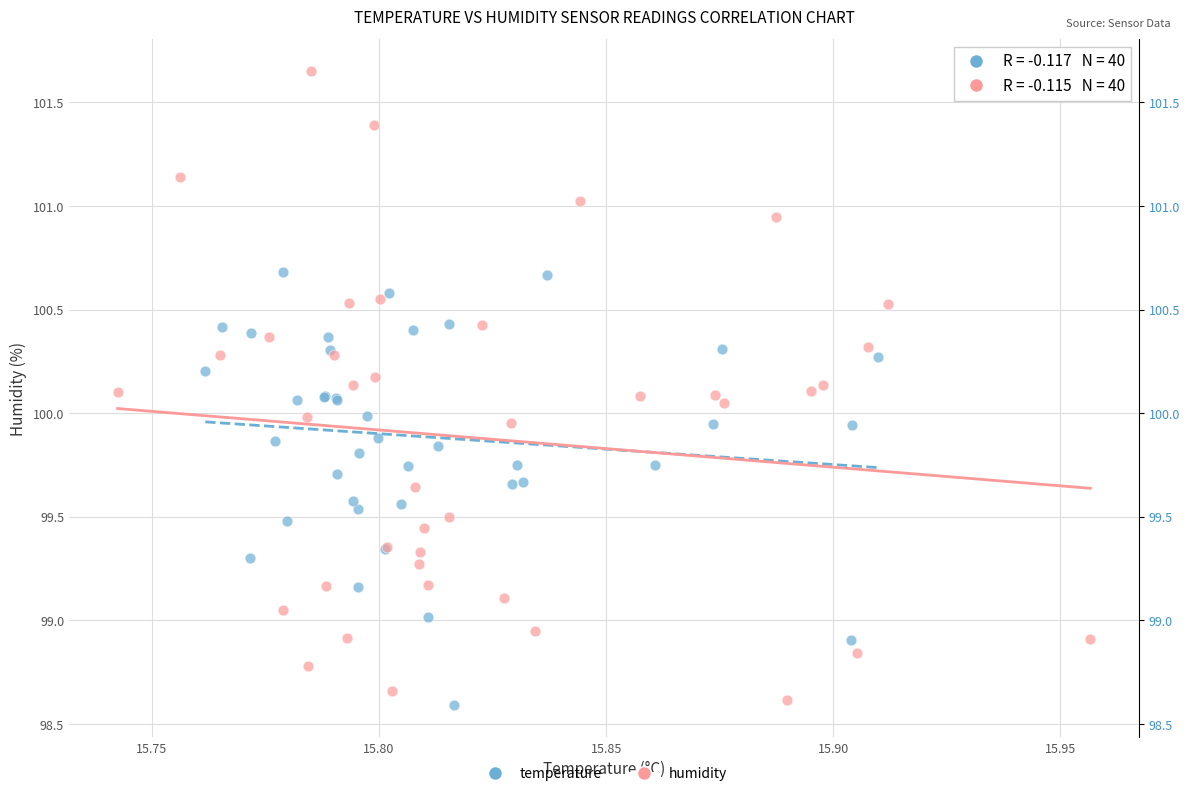

Which series has the widest spread of Y values?

humidity